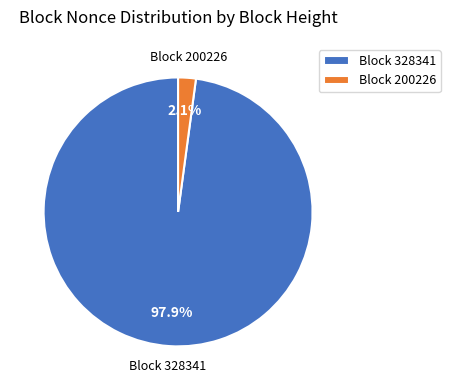

To the nearest percent, what is the difference between the largest and smallest slice percentages?

96%